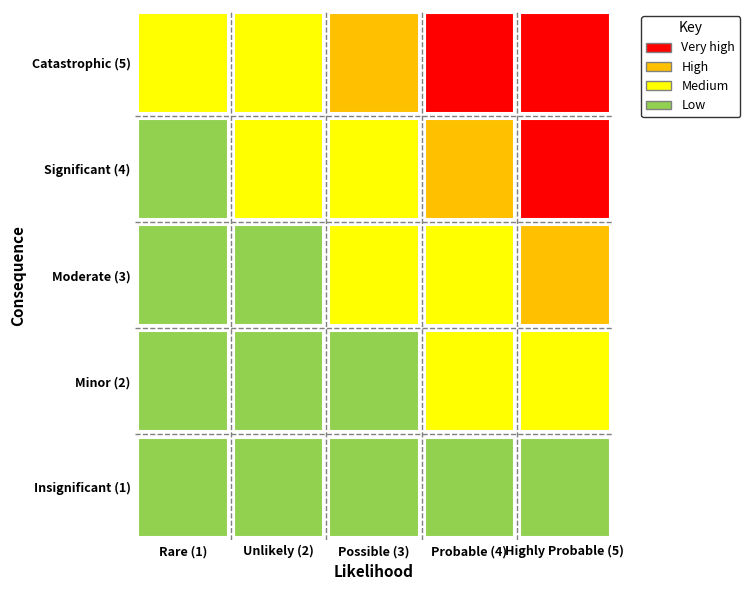

Rank the series by their maximum value, from lowest to highest.

Insignificant (1), Minor (2), Moderate (3), Significant (4), Catastrophic (5)